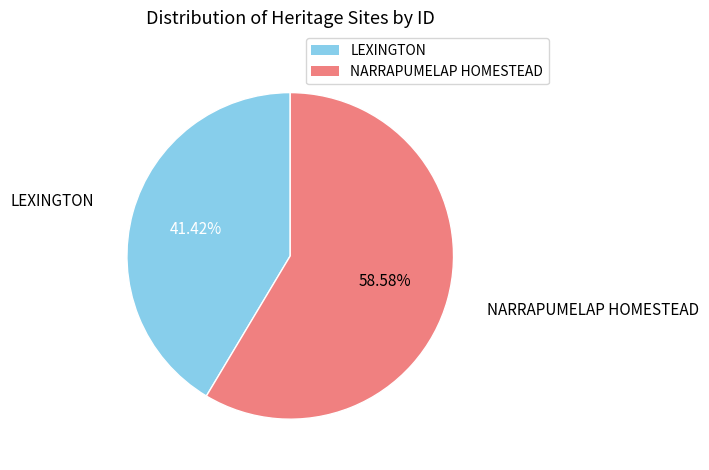

Which category accounts for the majority?

NARRAPUMELAP HOMESTEAD